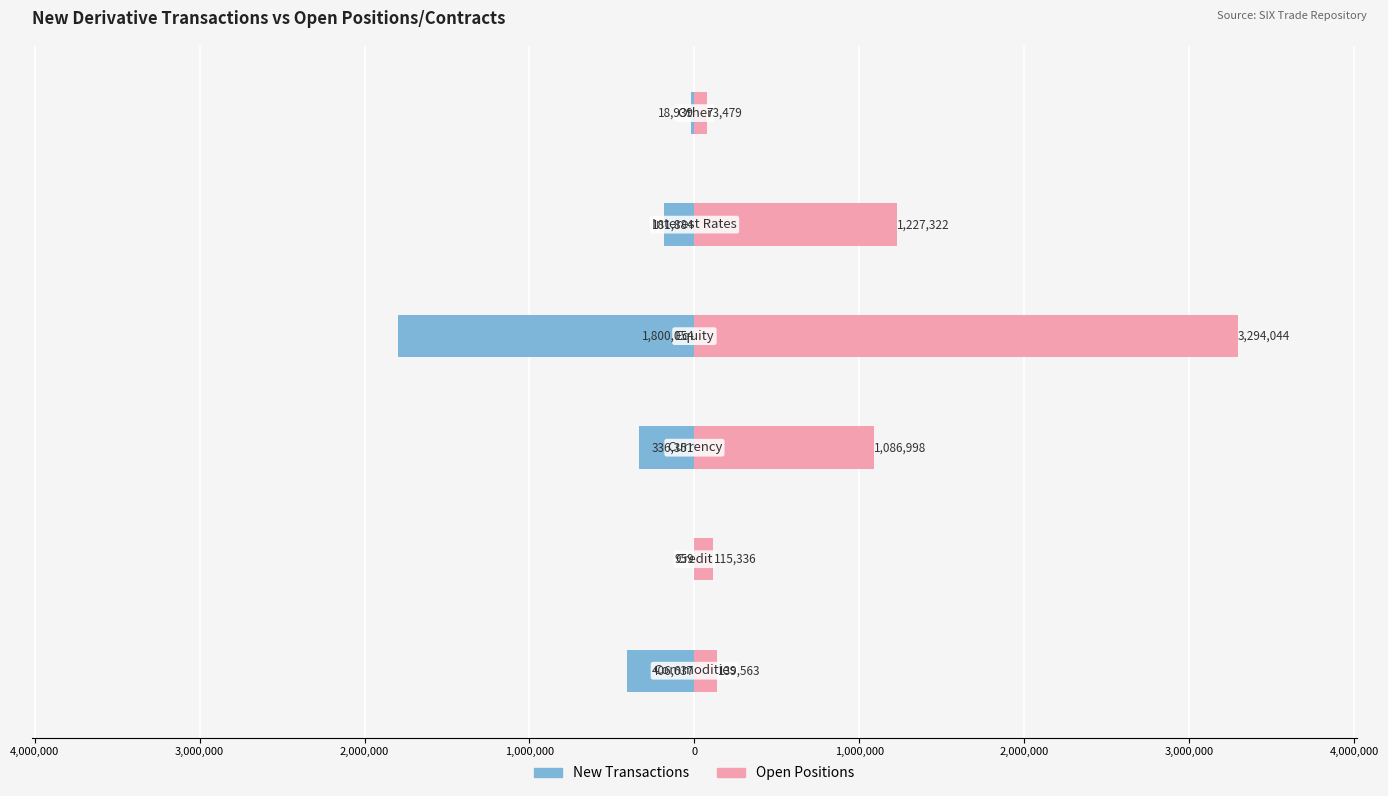

What are all the series names shown in the legend?

New Transactions, Open Positions